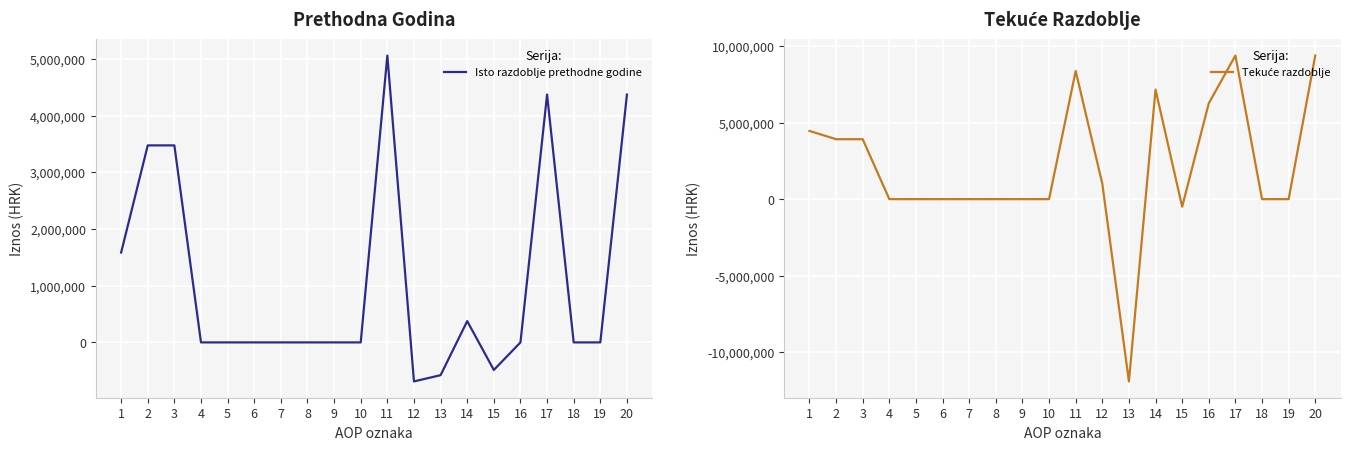

Where does the Isto razdoblje prethodne godine series first go above 0?

1